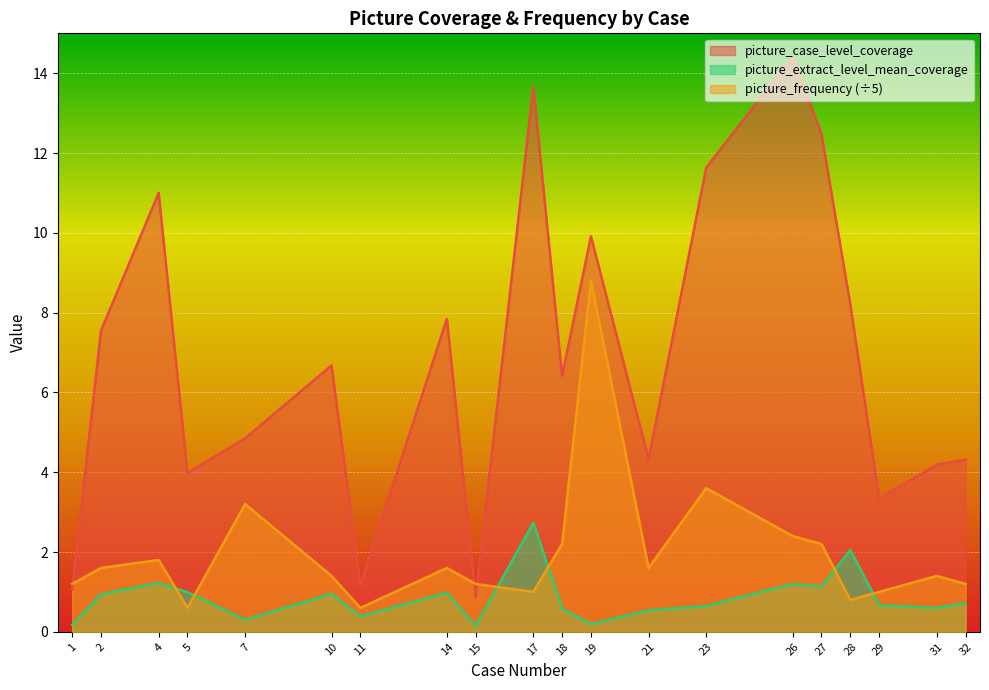

What is the difference between the picture_extract_level_mean_coverage values at 15 and 11?

0.2